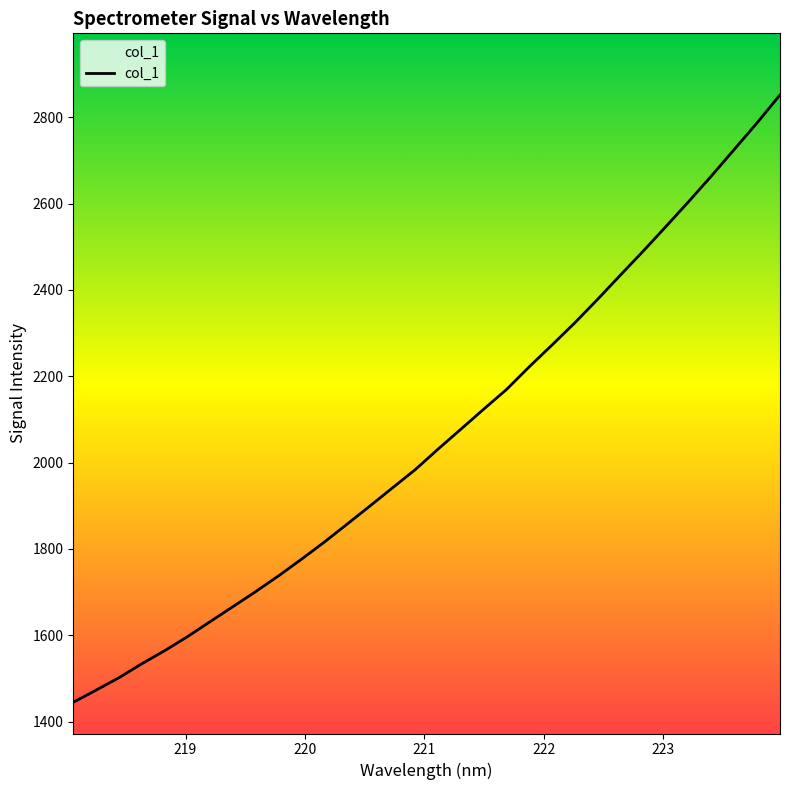

How many categories are shown in the chart?

32